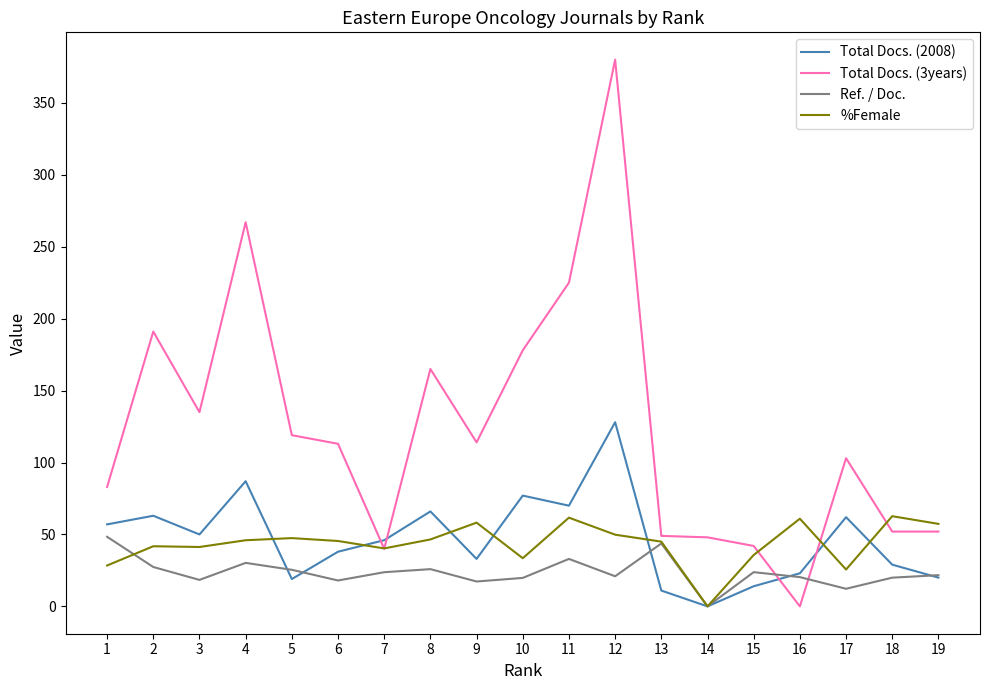

What is the difference between the Ref. / Doc. values at 11 and 13?

10.7